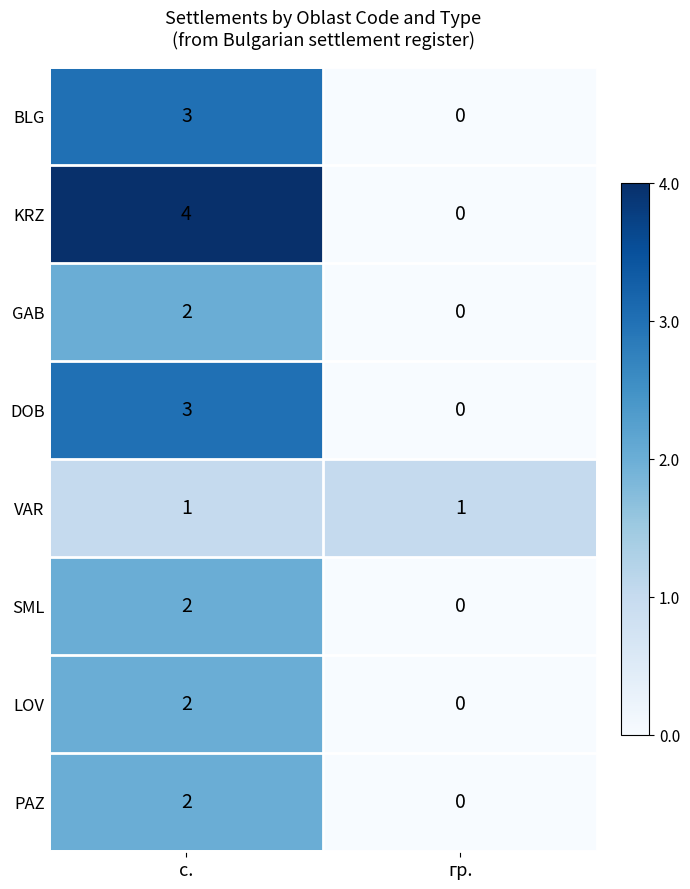

At which category is the sum across all series the highest?

с.